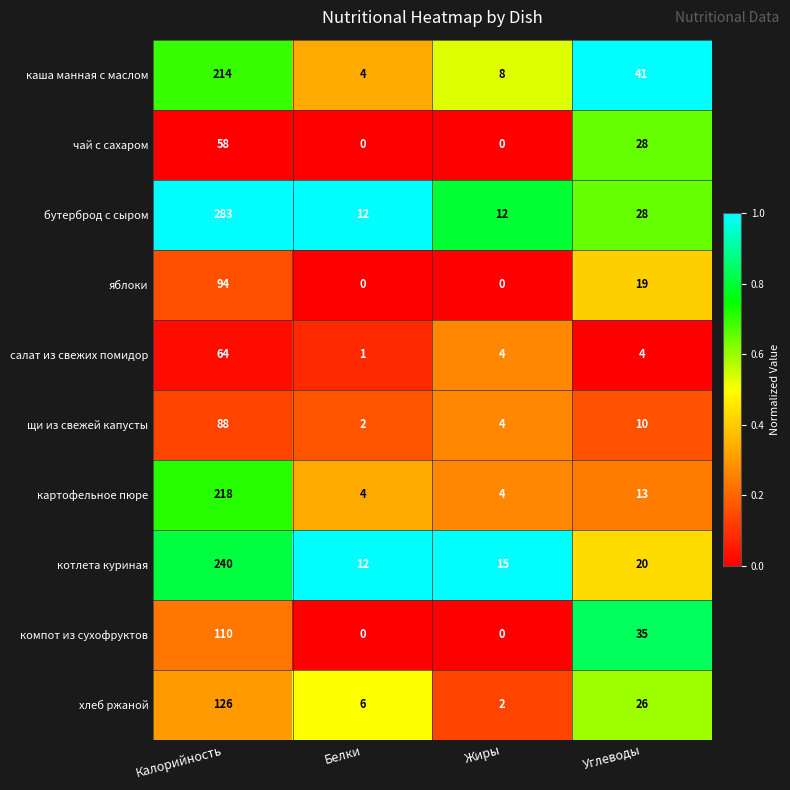

How many series are shown in this chart?

10